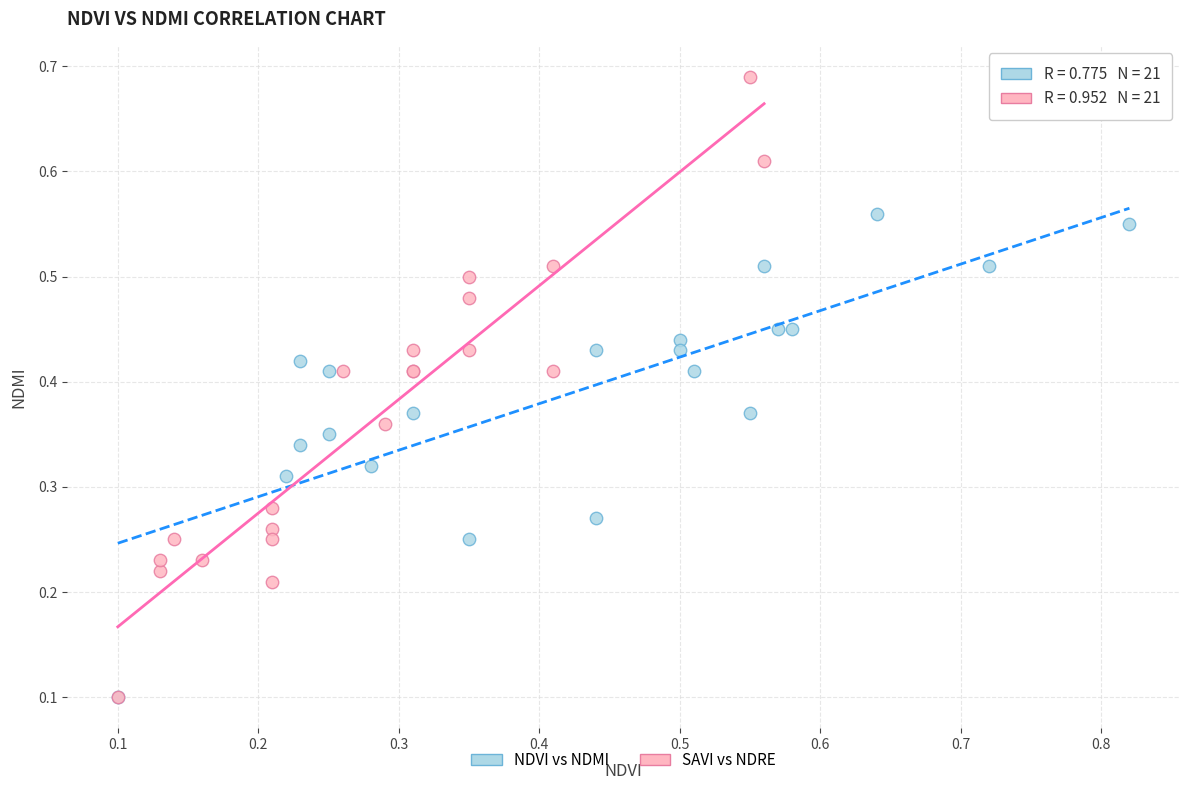

What are all the series names shown in the legend?

NDVI vs NDMI, SAVI vs NDRE